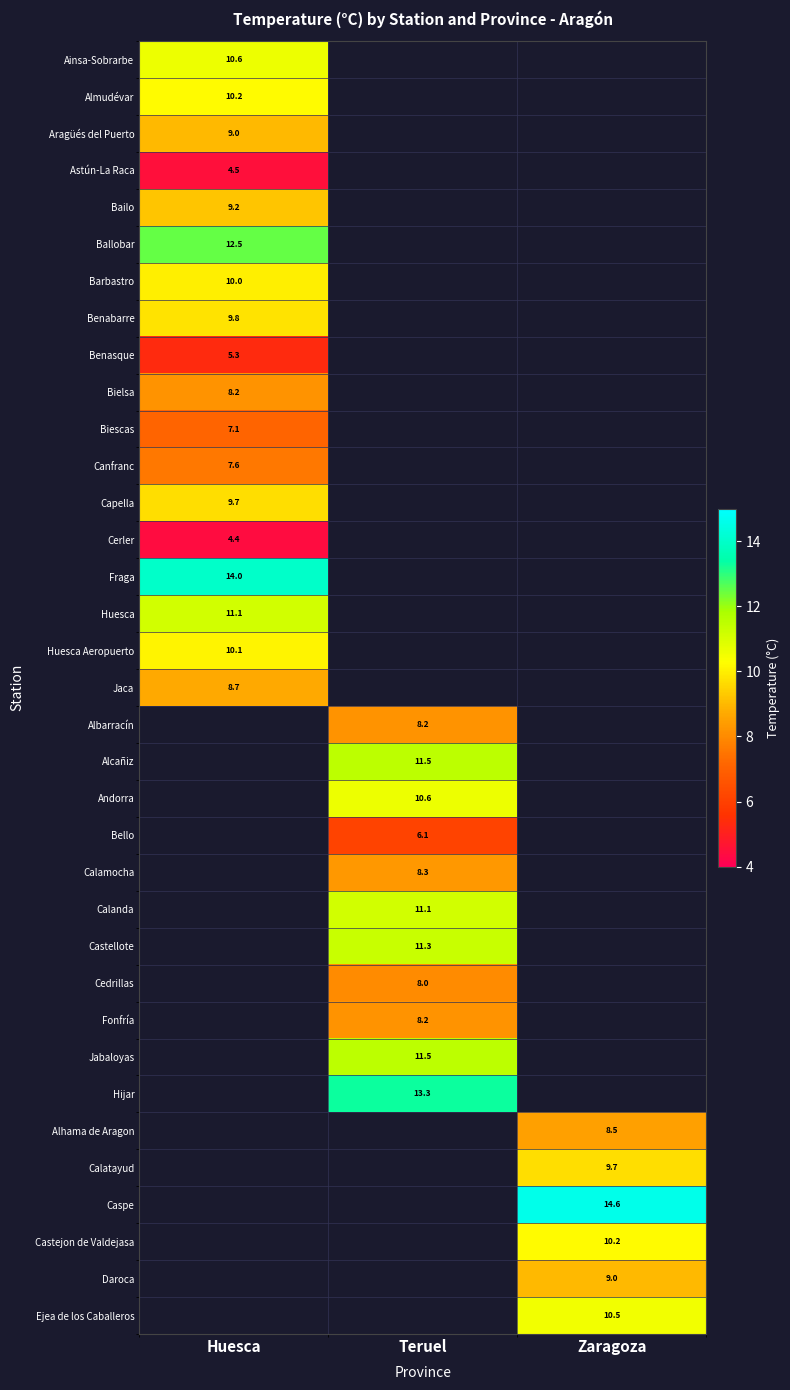

The value of Bailo at Huesca is 12.9. True or false?

False